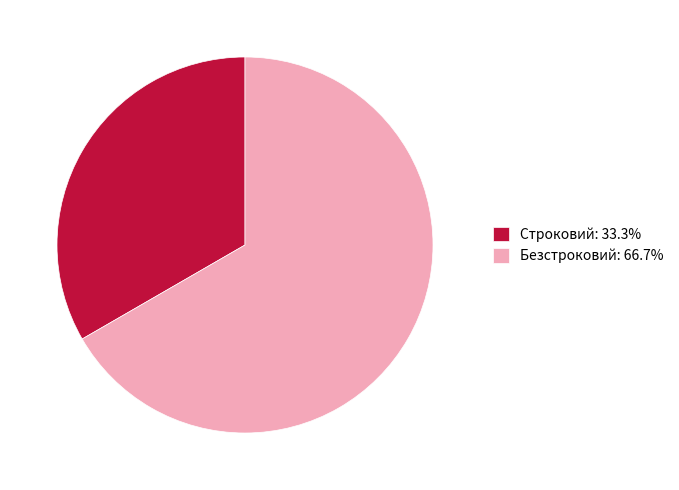

Is the sum of Безстроковий: 66.7% and Строковий: 33.3% greater than half?

Yes